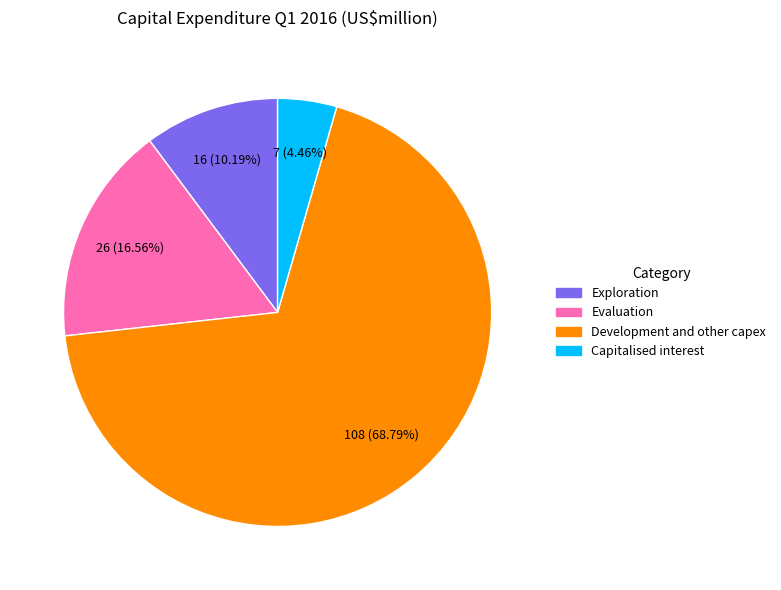

Is there a majority slice in this chart?

Yes